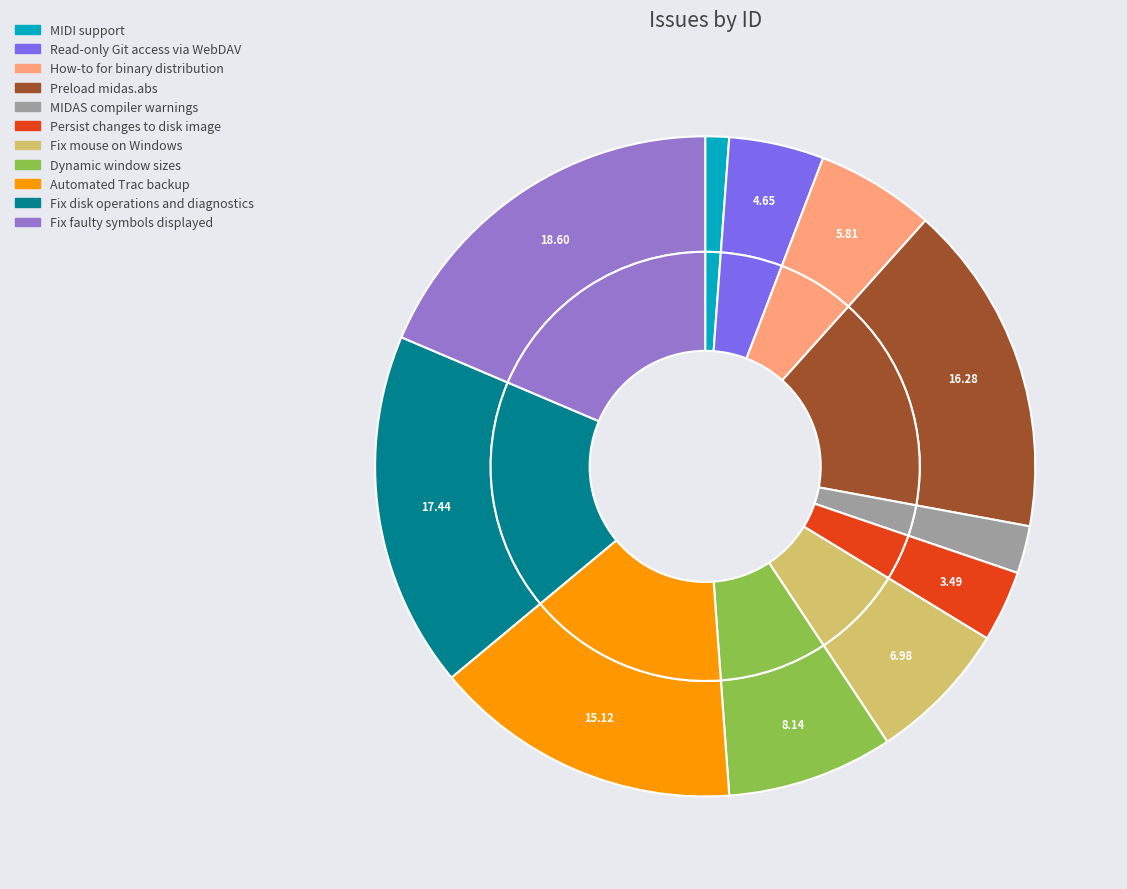

To the nearest percent, what percentage of the pie is Dynamic window sizes?

8%